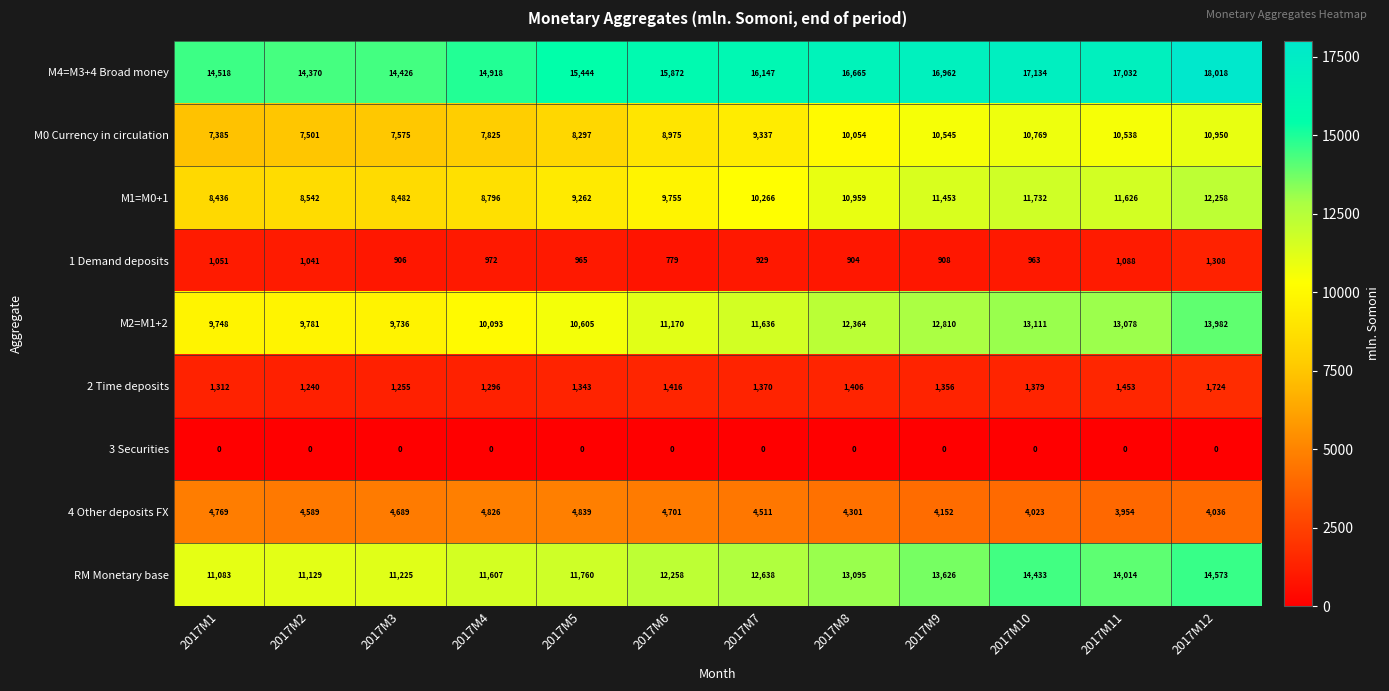

Between 2017M1 and 2017M5, which series saw the biggest shift?

M4=M3+4 Broad money